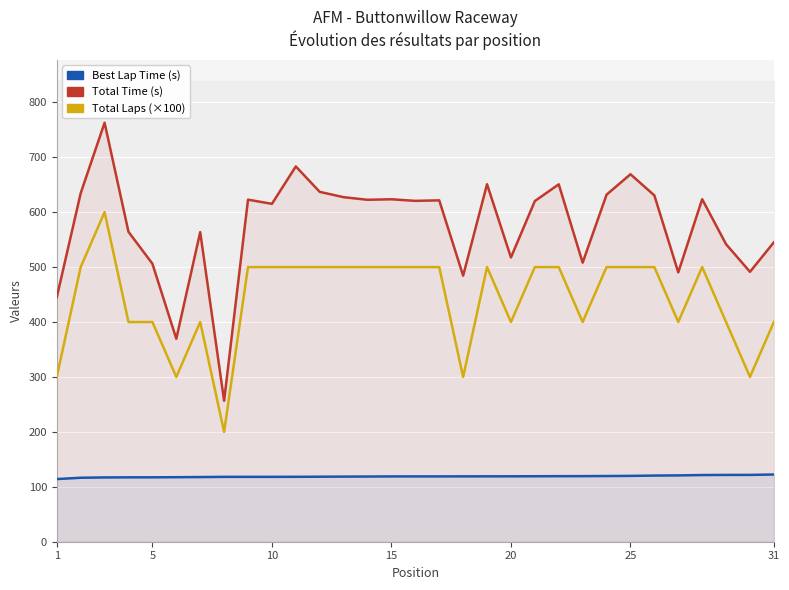

Reading left to right, extract all data points from this chart.

Best Lap Time (s): 114.1	116.5	117.0	117.2	117.3	117.5	117.7	118.1	118.1	118.1	118.2	118.4	118.6	118.7	118.9	118.9	118.9	119.0	119.0	119.1	119.2	119.3	119.4	119.6	119.9	120.5	120.8	121.4	121.6	121.6	122.4
Total Time (s): 445.1	634.5	762.8	564.2	506.2	369.6	563.6	256.7	622.8	615.1	683.2	637.0	627.3	622.5	623.5	620.6	621.5	484.4	650.9	517.5	620.2	650.7	508.0	631.8	669.0	630.5	490.4	623.6	541.6	491.4	545.1
Total Laps (×100): 300.0	500.0	600.0	400.0	400.0	300.0	400.0	200.0	500.0	500.0	500.0	500.0	500.0	500.0	500.0	500.0	500.0	300.0	500.0	400.0	500.0	500.0	400.0	500.0	500.0	500.0	400.0	500.0	400.0	300.0	400.0